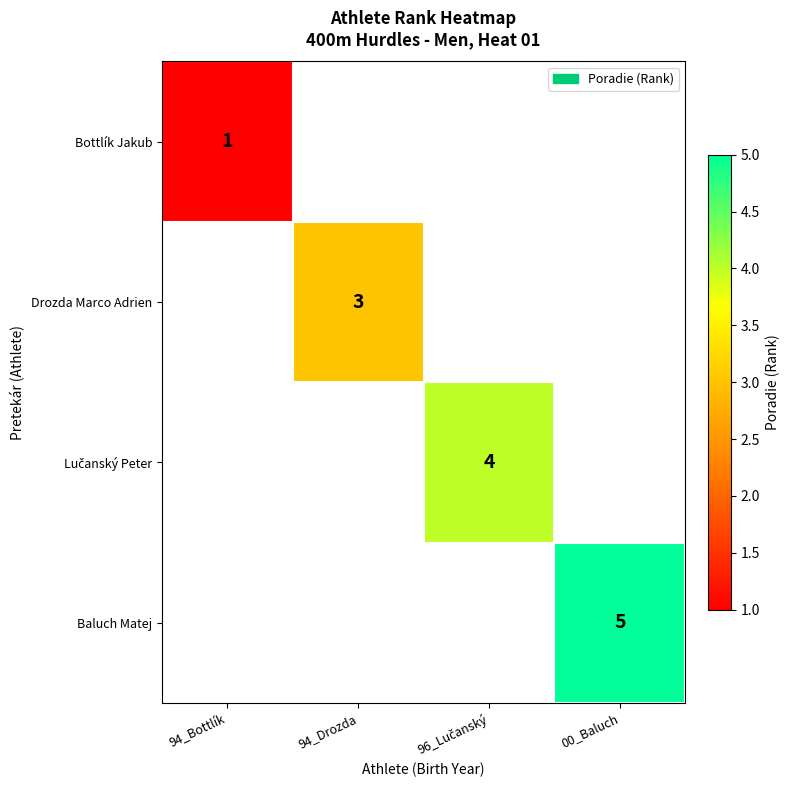

Between 94_Bottlík and 00_Baluch, which is larger?

00_Baluch